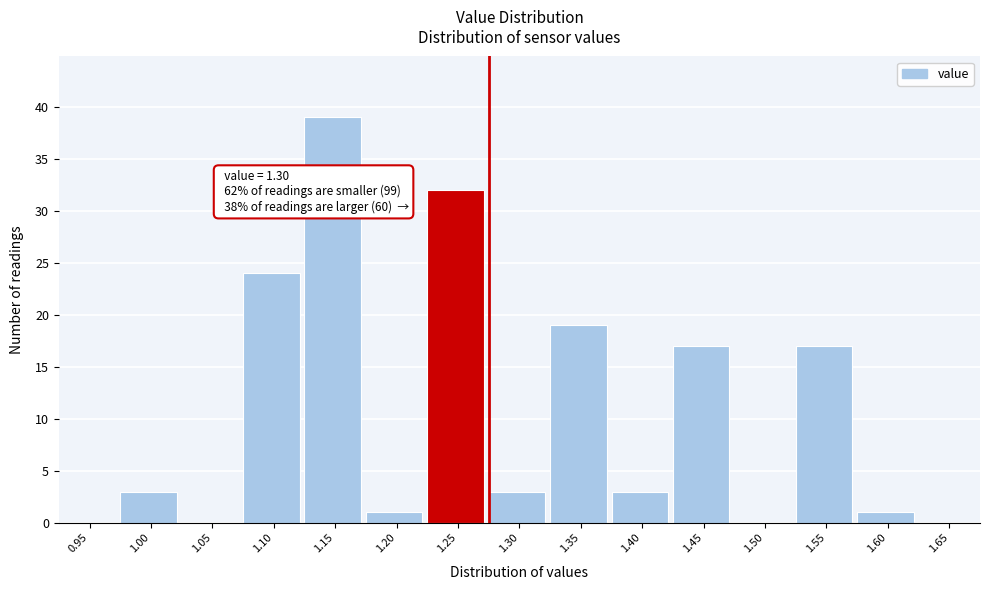

Reading left to right, extract all data points from this chart.

0.95=0	1.00=3	1.05=0	1.10=24	1.15=39	1.20=1	1.25=32	1.30=3	1.35=19	1.40=3	1.45=17	1.50=0	1.55=17	1.60=1	1.65=0